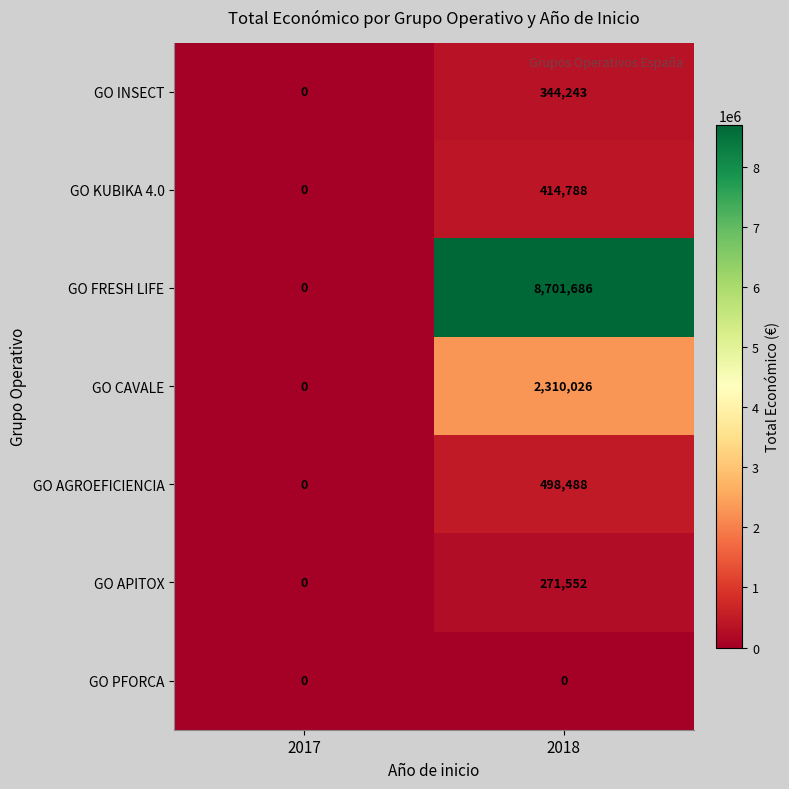

How many values in the GO KUBIKA 4.0 series are below 414788?

1